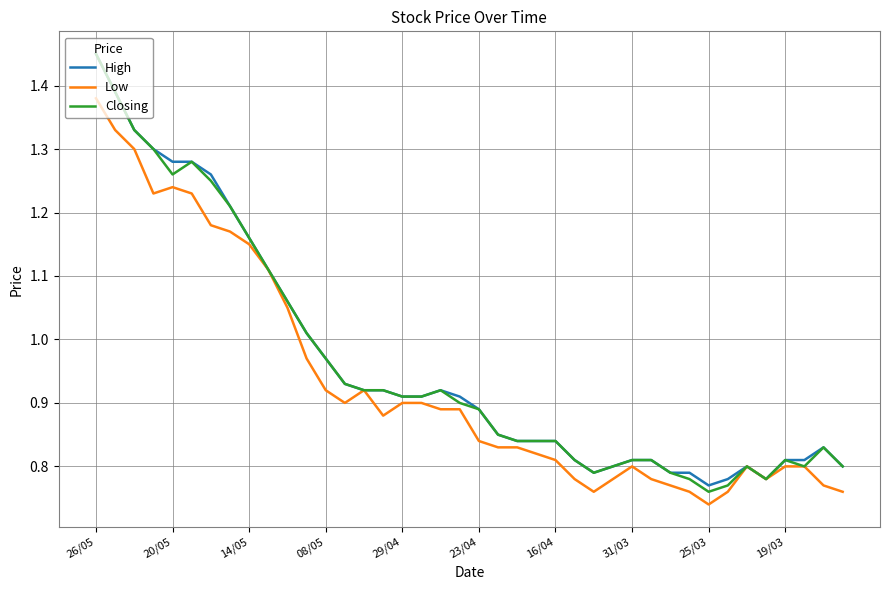

At which category is the sum across all series the highest?

26/05